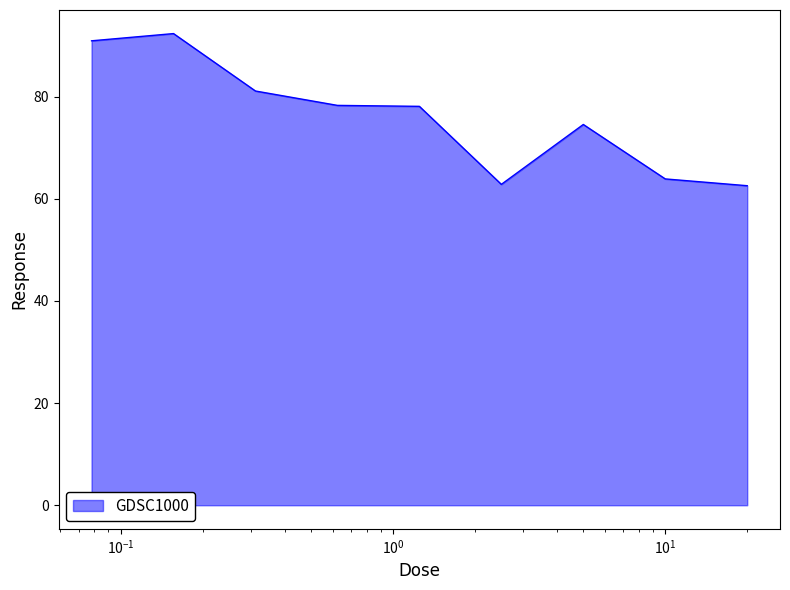

Does the chart have visible grid lines?

No